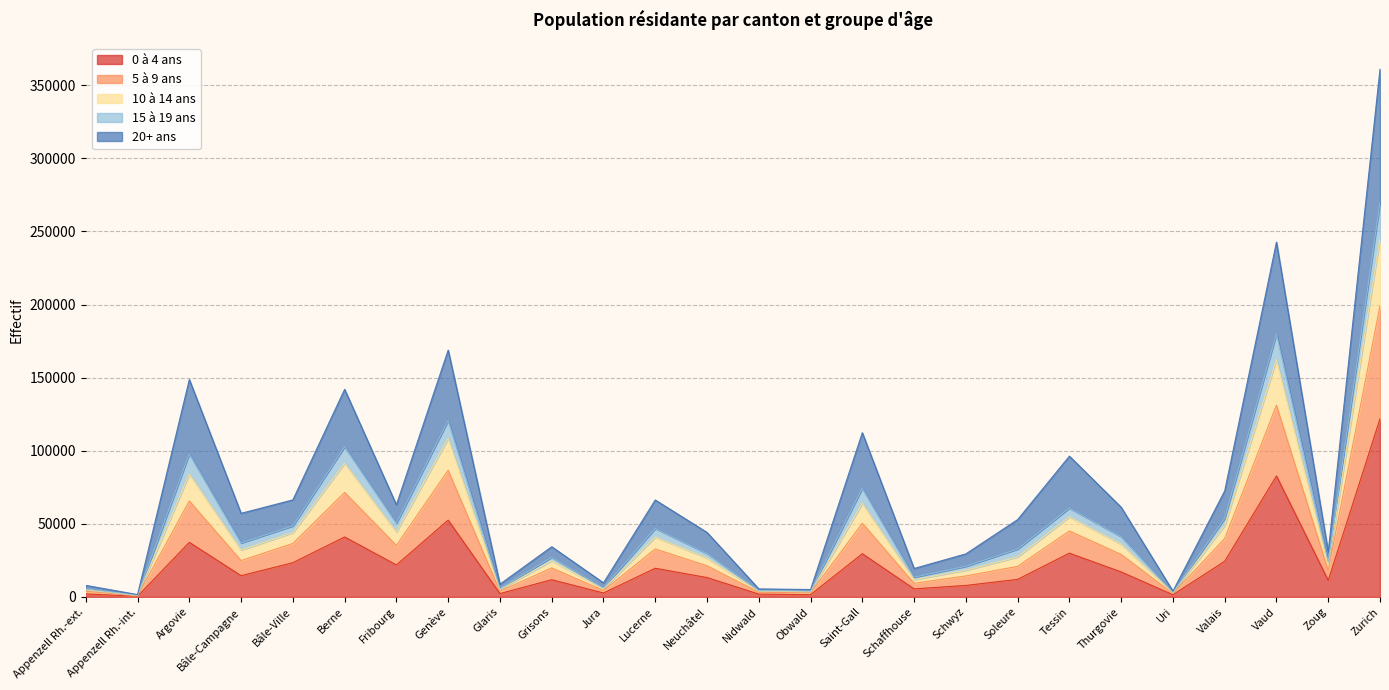

At which label does 0 à 4 ans reach its peak?

Zurich